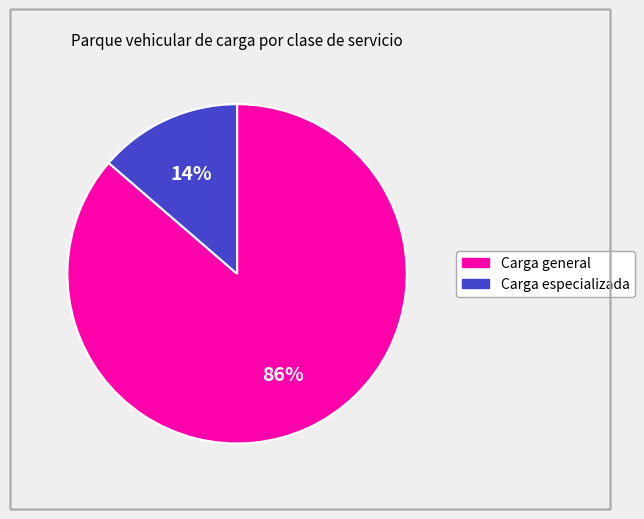

Which slice is the smallest?

Carga especializada